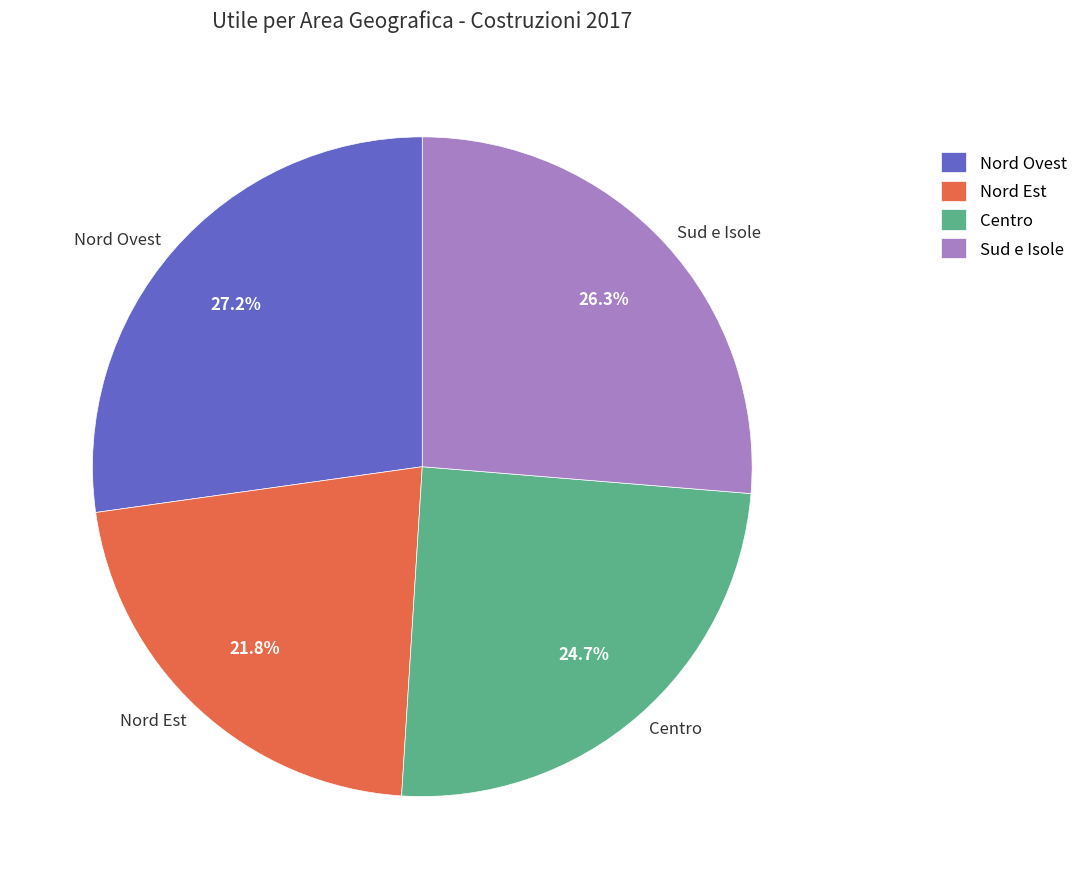

Approximately how many times larger is the value at Nord Ovest compared to Nord Est?

1.2